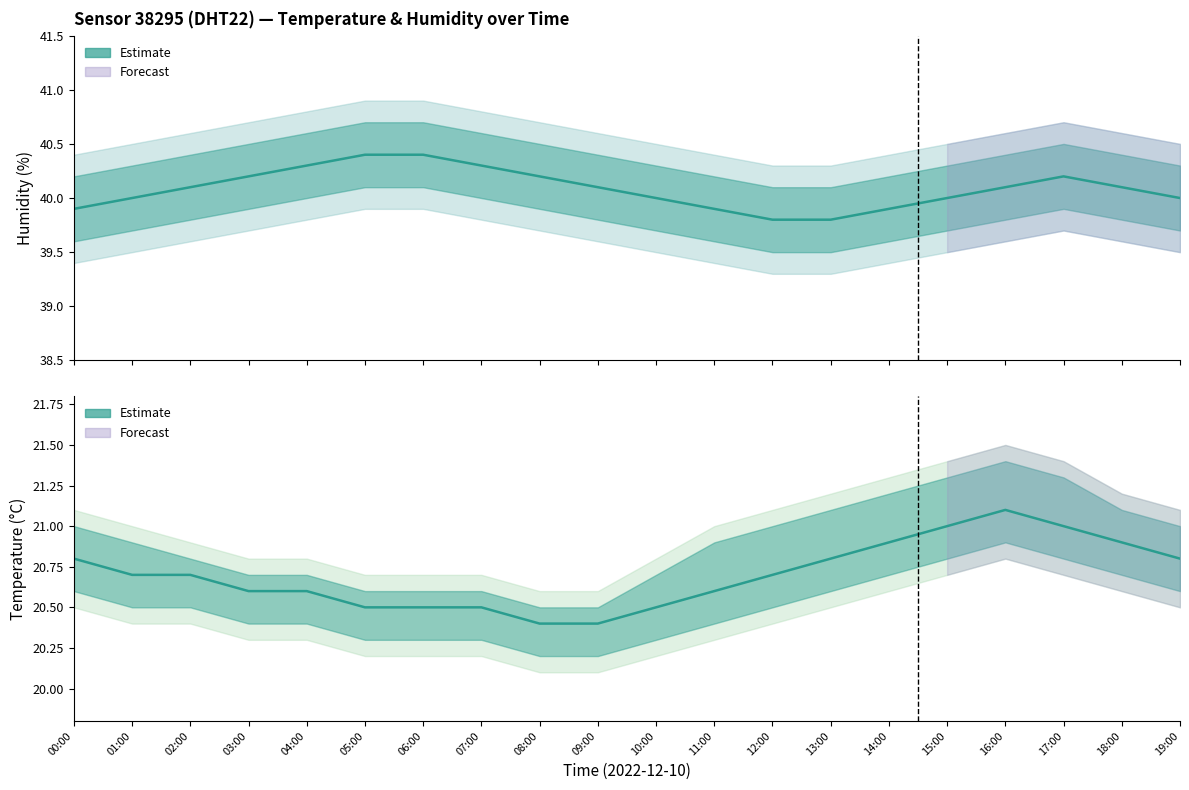

What is the label of the 19th point from the right?

01:00